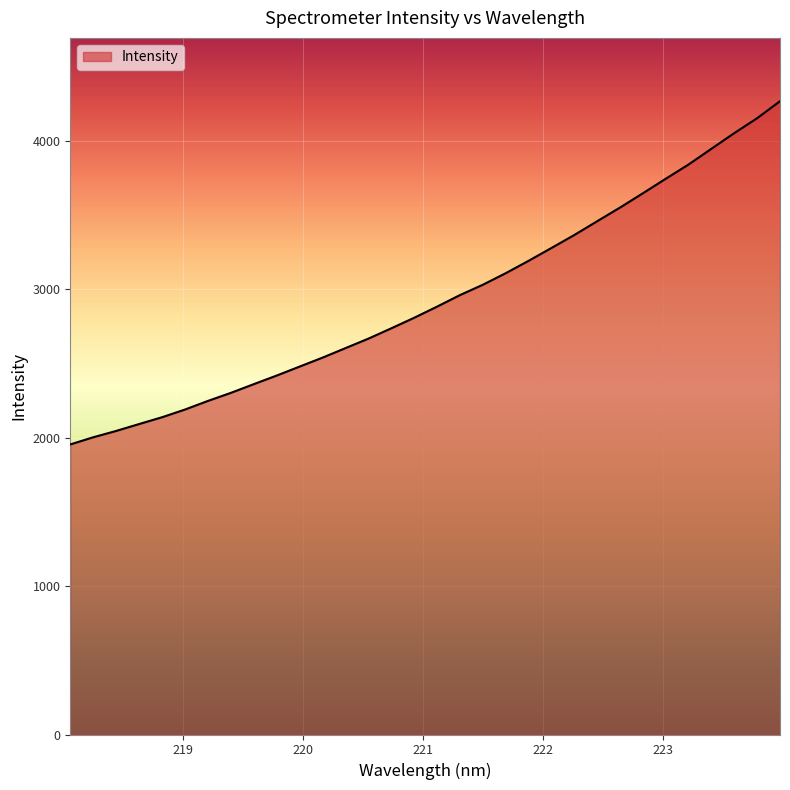

How many distinct data groups are displayed?

1